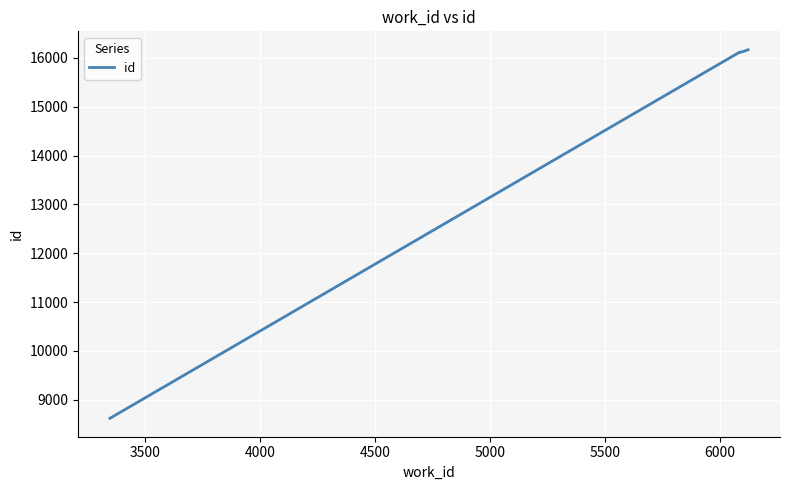

What is the greatest value displayed?

16165